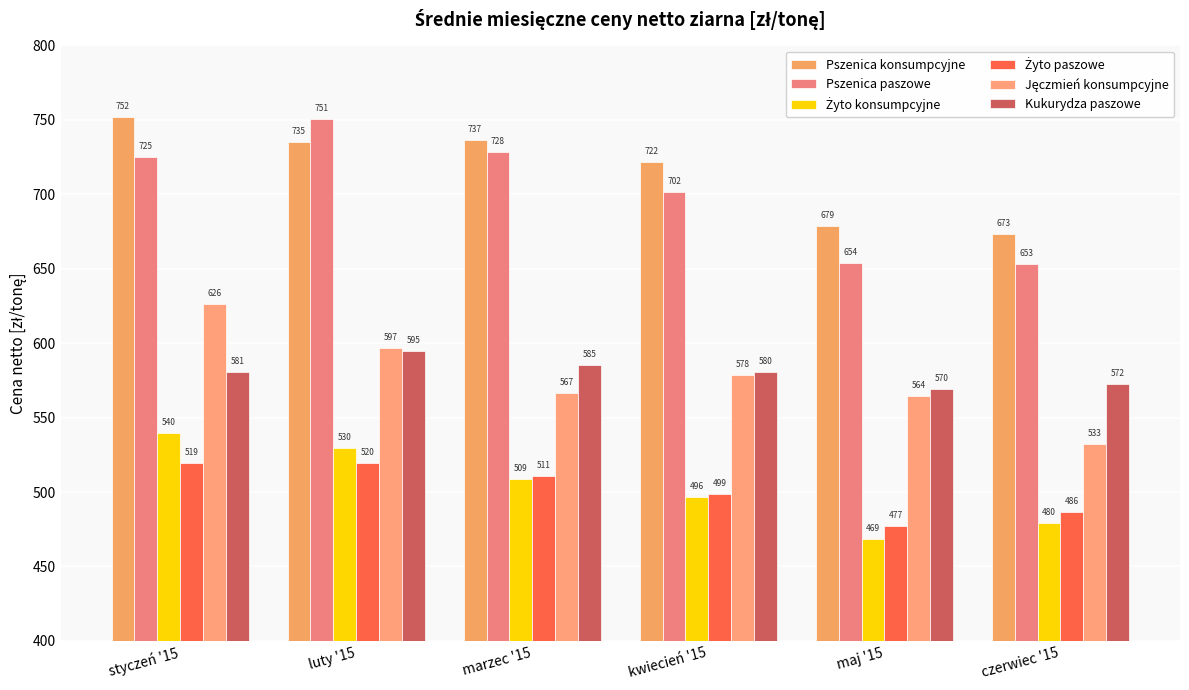

Reading left to right, what are all the values shown in this chart?

Pszenica konsumpcyjne: 751.9	735.0	736.6	721.5	679.0	673.2
Pszenica paszowe: 724.9	750.8	728.4	701.6	653.8	653.3
Żyto konsumpcyjne: 539.8	529.7	508.6	496.4	468.6	479.5
Żyto paszowe: 519.4	519.8	510.8	498.9	477.0	486.3
Jęczmień konsumpcyjne: 626.1	596.9	566.6	578.4	564.4	532.6
Kukurydza paszowe: 580.7	594.9	585.4	580.4	569.5	572.4